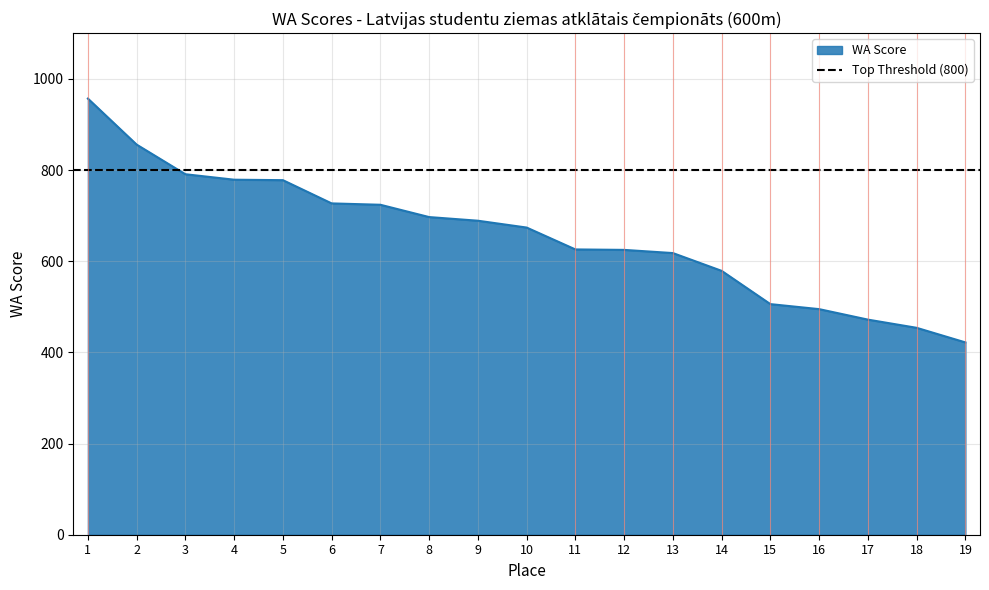

Rank the categories by value from lowest to highest.

19, 18, 17, 16, 15, 14, 13, 12, 11, 10, 9, 8, 7, 6, 5, 4, 3, 2, 1